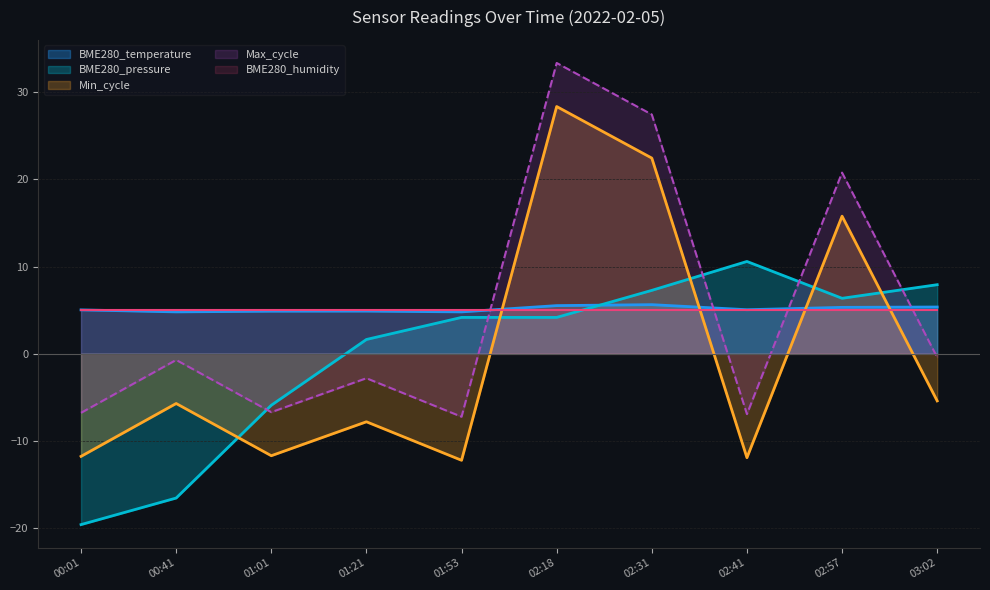

True or false: BME280_humidity has a value of 8.3 at 02:41.

False